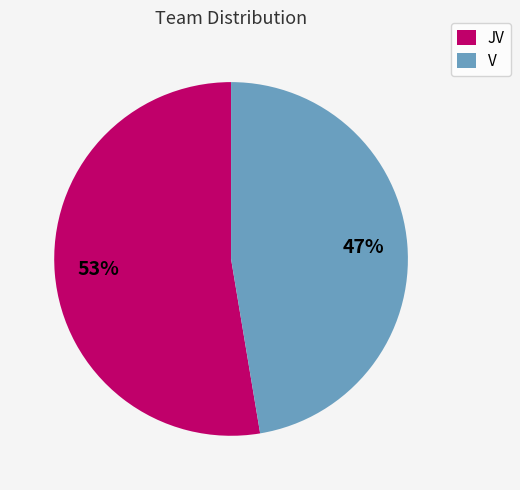

Which category has the smallest portion of the pie?

V